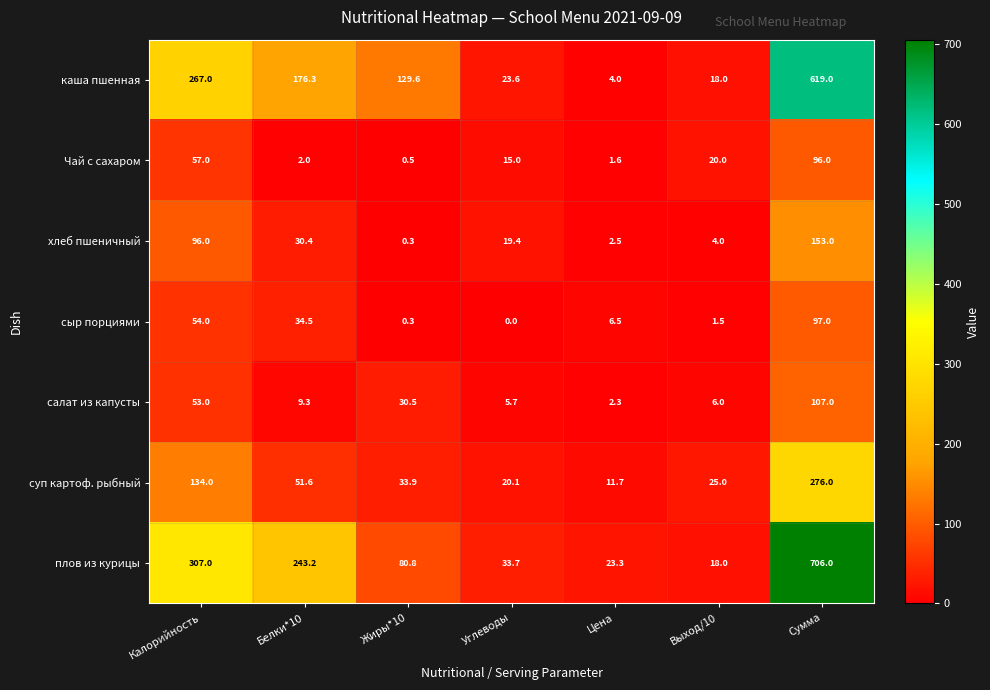

How many values in the Чай с сахаром series are below 15?

3